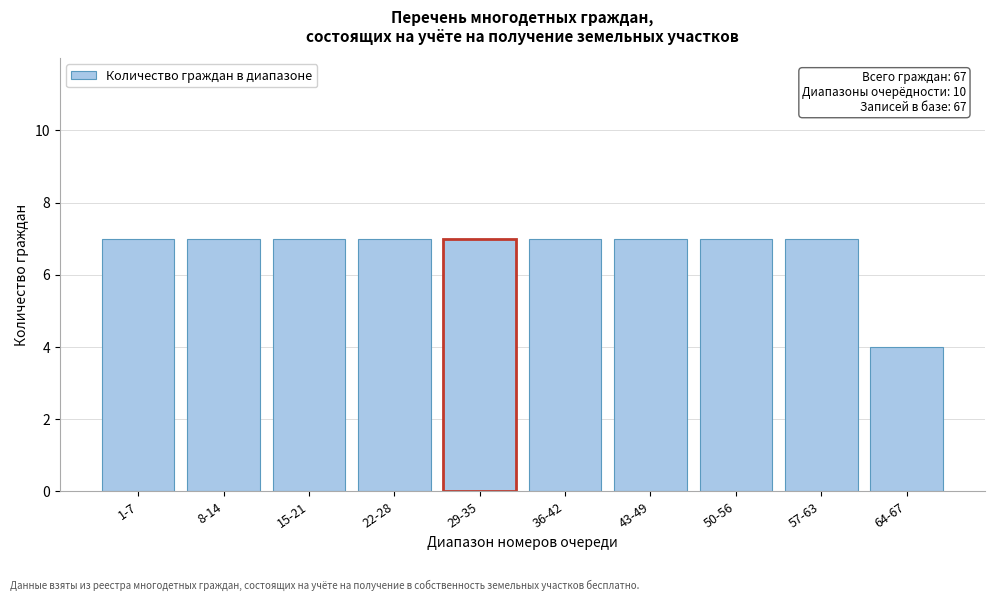

Reading left to right, transcribe all the data shown in this chart.

1-7=7	8-14=7	15-21=7	22-28=7	29-35=7	36-42=7	43-49=7	50-56=7	57-63=7	64-67=4